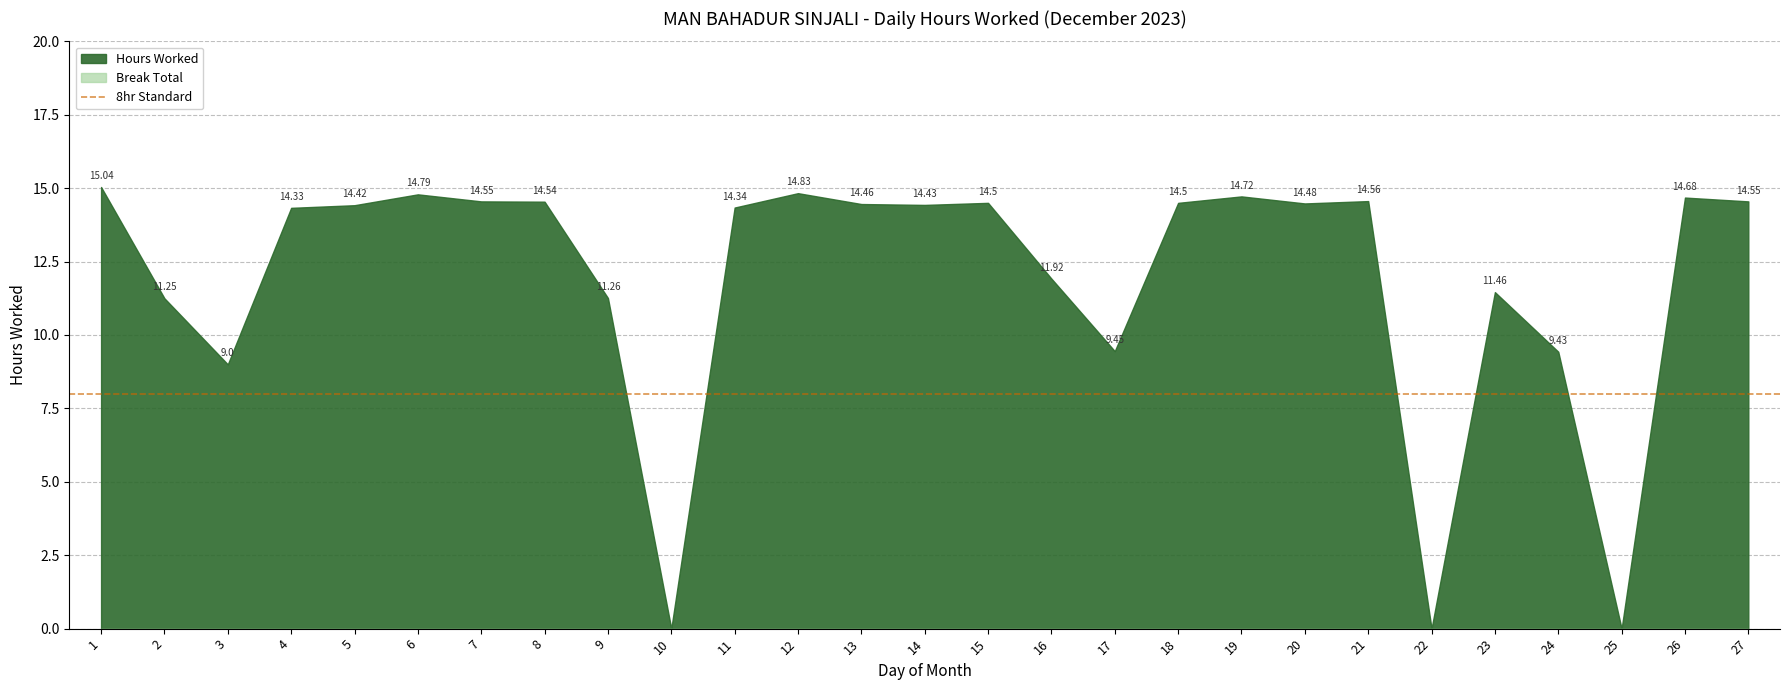

How many series are shown in this chart?

2